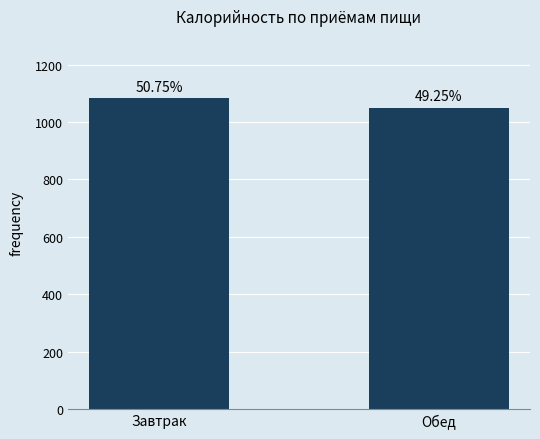

Does the chart contain any negative values?

No